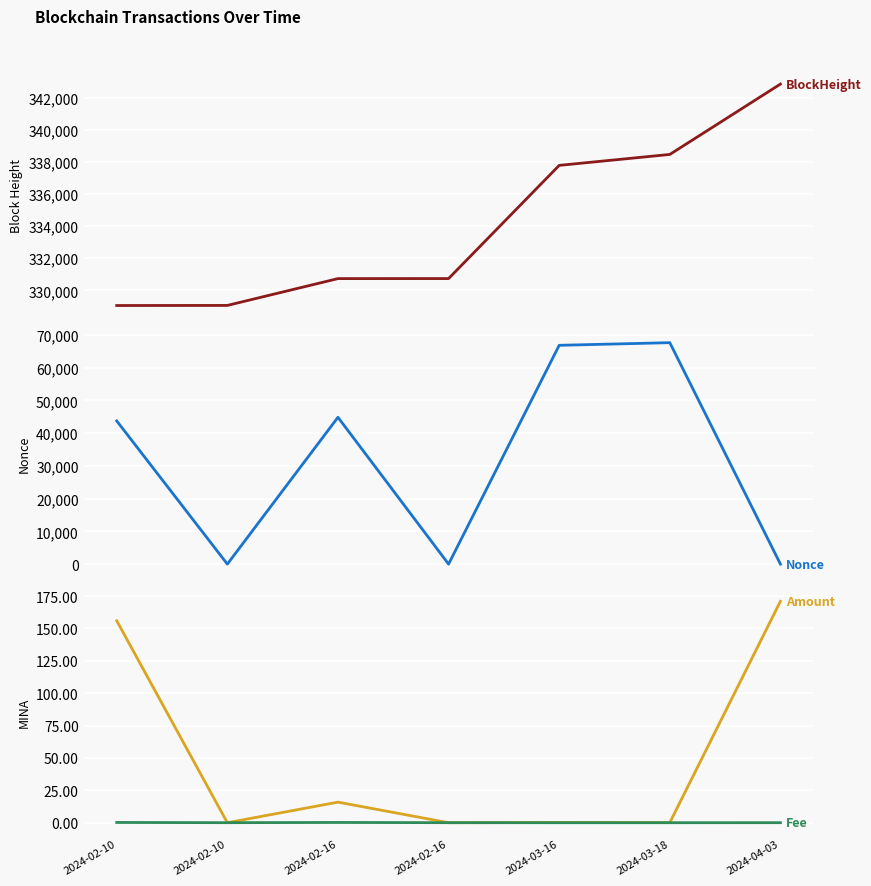

Between 2024-03-16 and 2024-03-18, which series saw the biggest shift?

Nonce